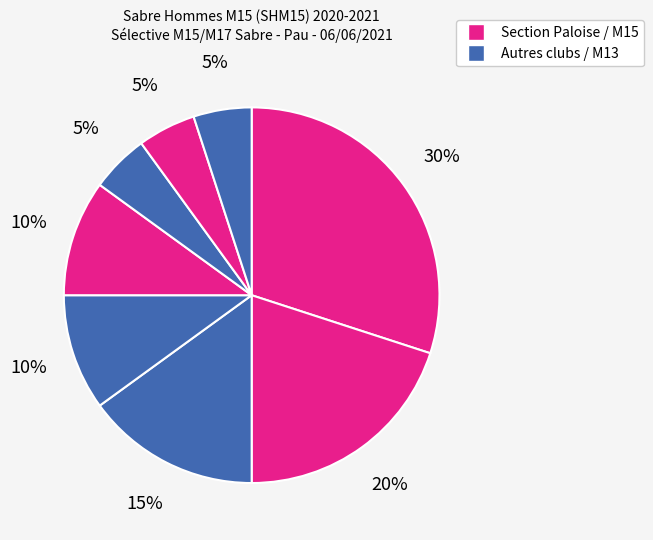

How many segments does this pie chart have?

8